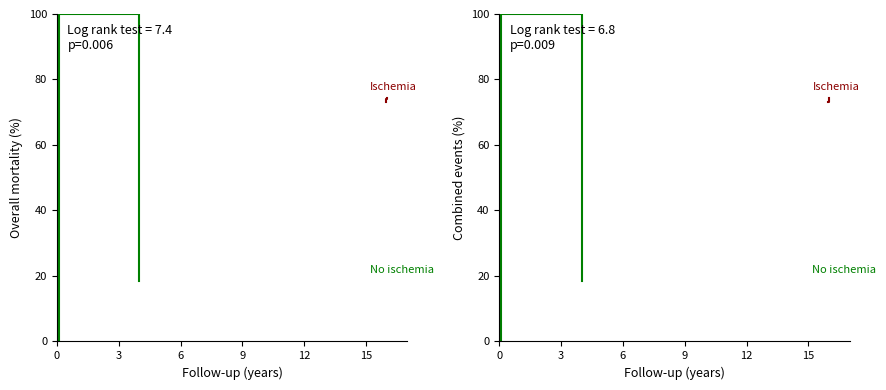

List the labels in order of Ischemia value, largest first.

9, 6, 3, 0